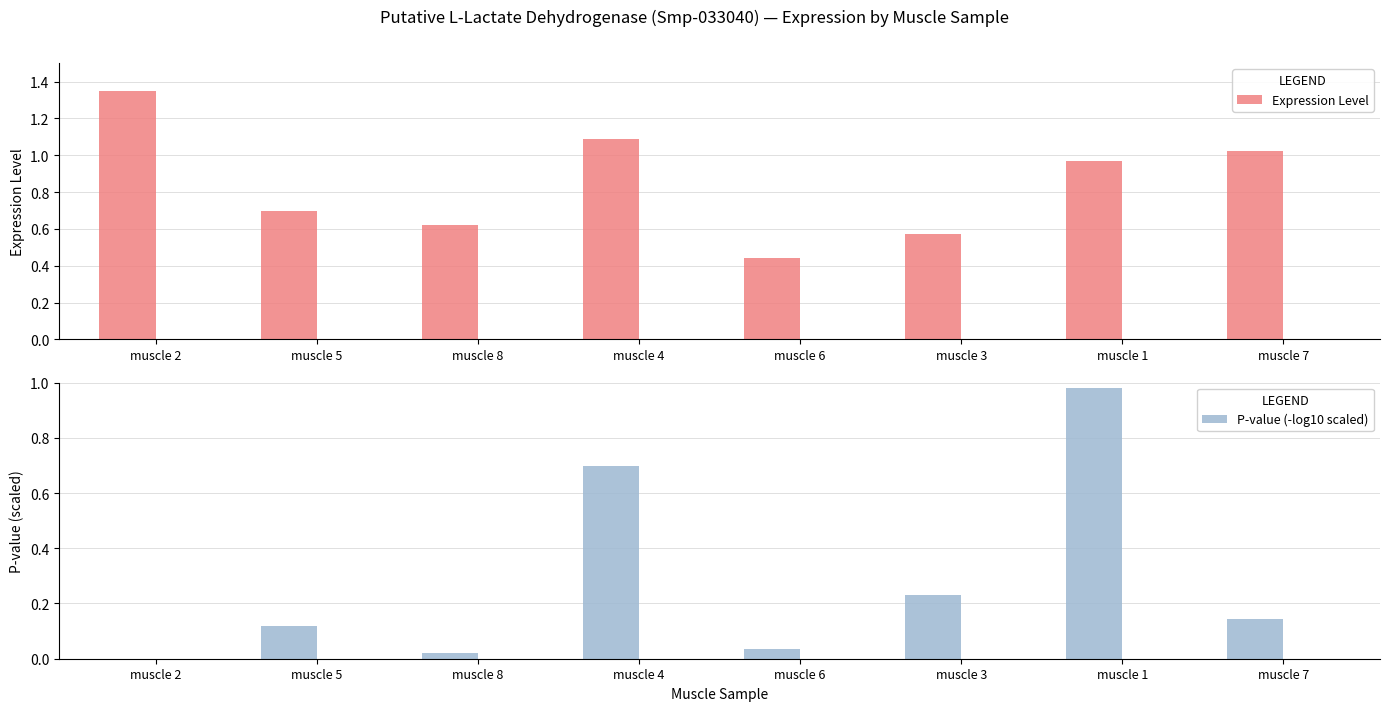

At muscle 1, list the series in order from largest to smallest.

P-value (-log10 scaled), Expression Level